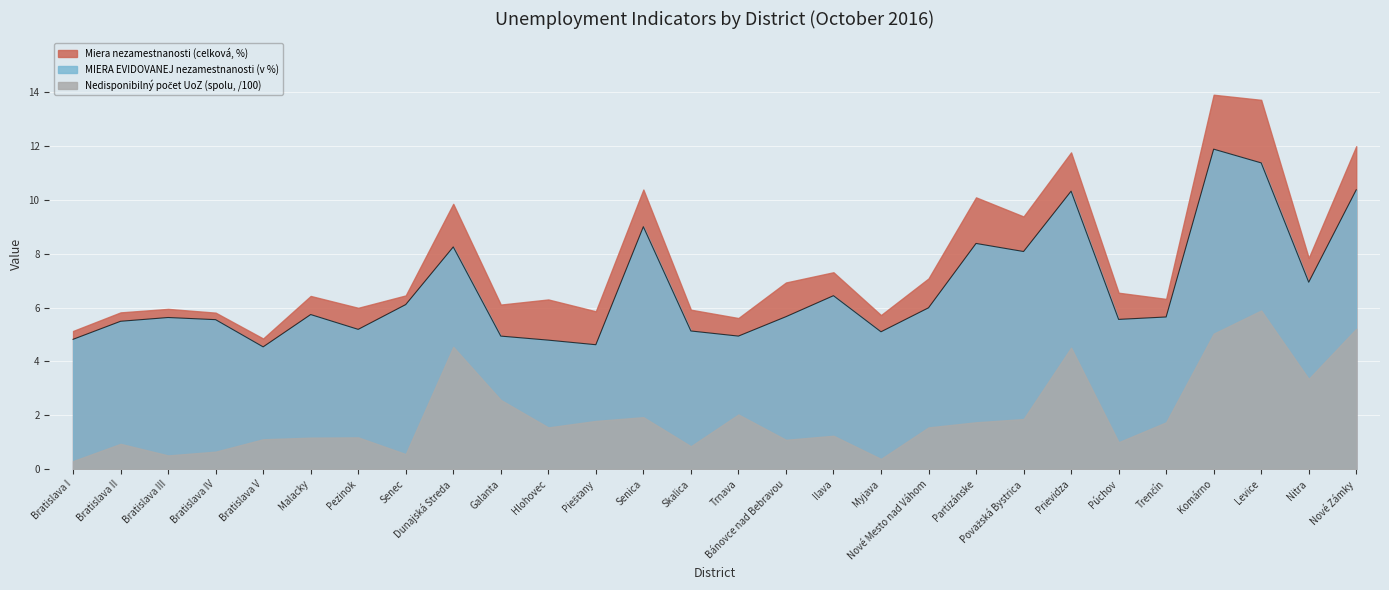

Is the value of Miera nezamestnanosti (celková, %) at Púchov greater than the value of MIERA EVIDOVANEJ nezamestnanosti (v %) at Bánovce nad Bebravou?

Yes